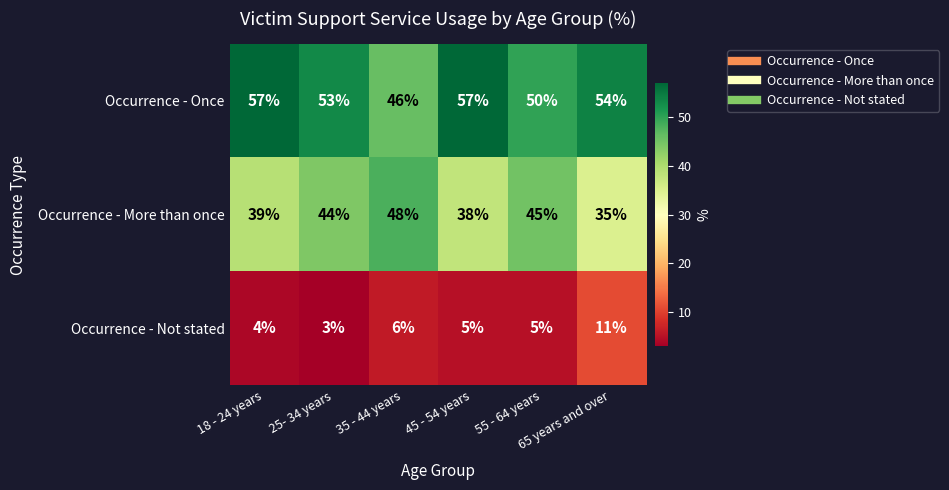

What is the smallest value displayed?

3